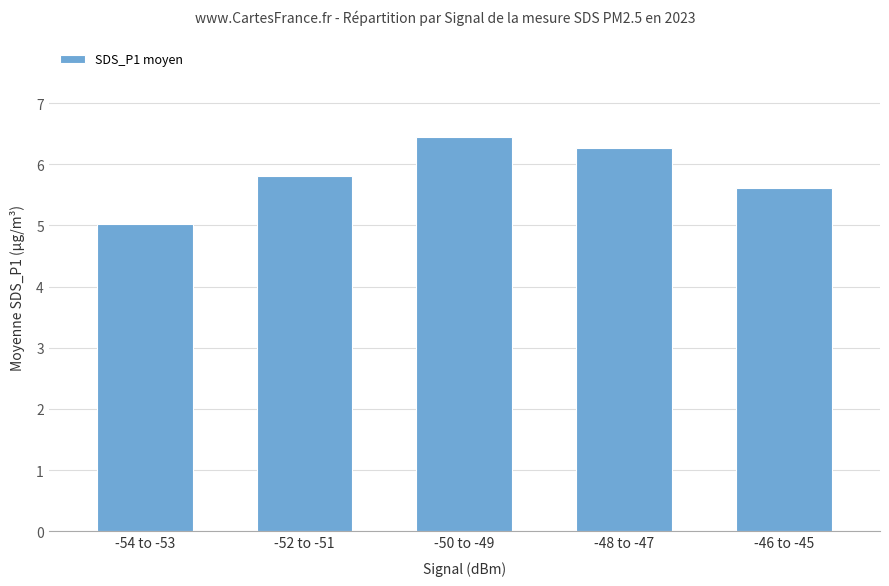

Reading left to right, what are all the values shown in this chart?

5.0	5.8	6.5	6.3	5.6